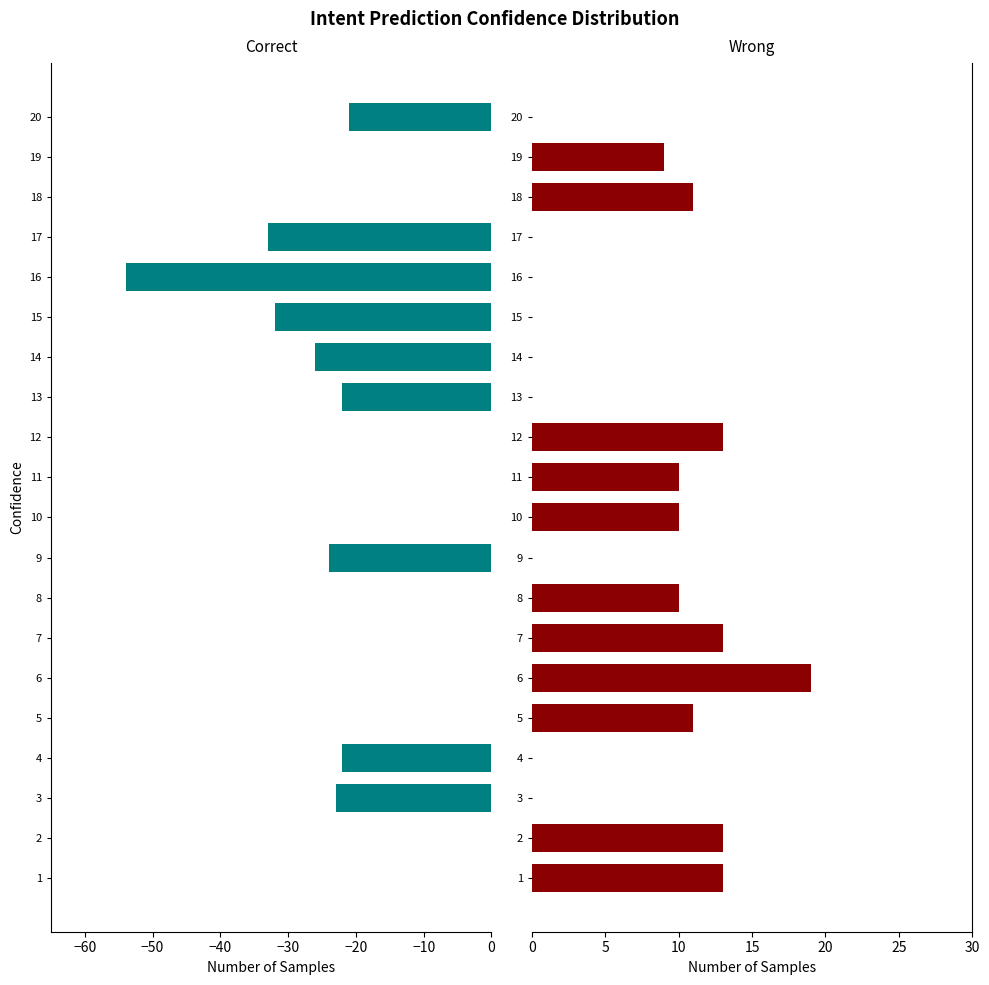

What is the difference between the second highest and second lowest values in the Correct series?

33